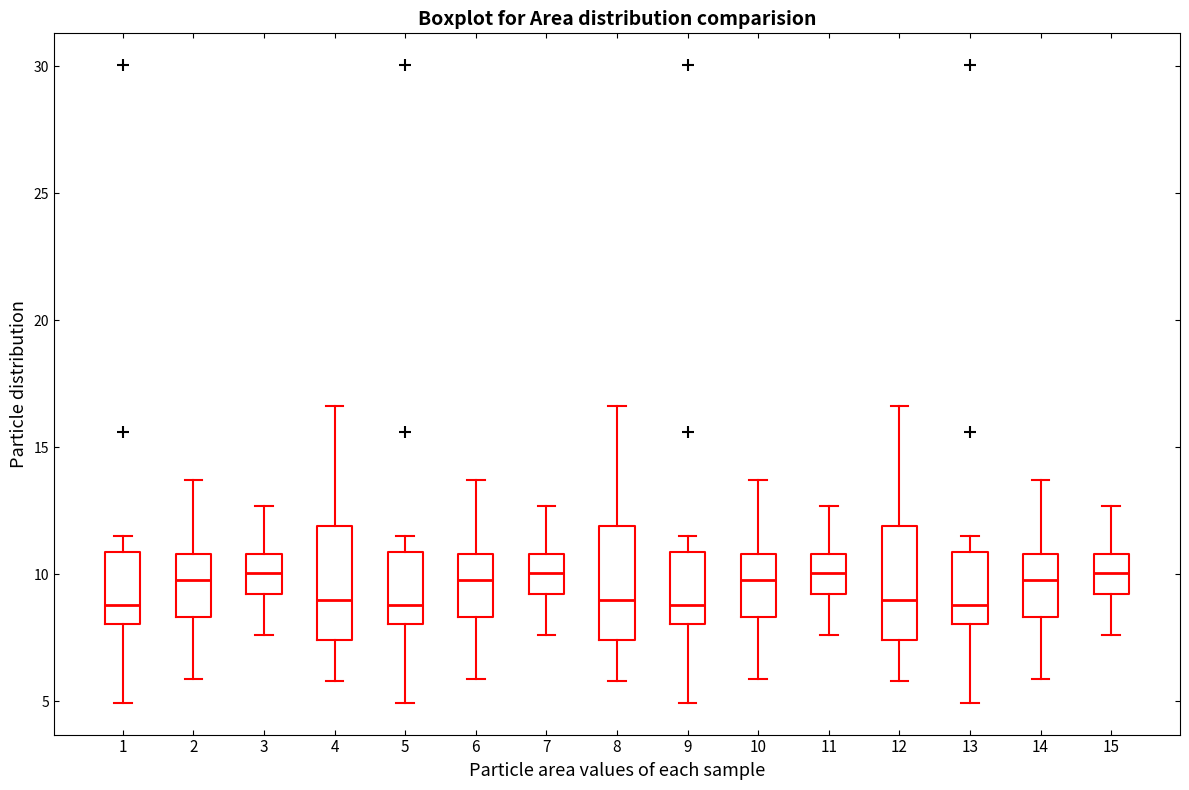

Reading left to right, transcribe this box plot: for each box, give where its median line is, the range the box spans, and where its two whiskers end, as read against the y-axis. The values are not printed on the chart, so give them approximately, as read against the axis.

1: median 9.0, box 8.0 to 11.0, whiskers 5.0 to 11.5
2: median 10.0, box 8.5 to 11.0, whiskers 6.0 to 13.5
3: median 10.0, box 9.0 to 11.0, whiskers 7.5 to 12.5
4: median 9.0, box 7.5 to 12.0, whiskers 6.0 to 16.5
5: median 9.0, box 8.0 to 11.0, whiskers 5.0 to 11.5
6: median 10.0, box 8.5 to 11.0, whiskers 6.0 to 13.5
7: median 10.0, box 9.0 to 11.0, whiskers 7.5 to 12.5
8: median 9.0, box 7.5 to 12.0, whiskers 6.0 to 16.5
9: median 9.0, box 8.0 to 11.0, whiskers 5.0 to 11.5
10: median 10.0, box 8.5 to 11.0, whiskers 6.0 to 13.5
11: median 10.0, box 9.0 to 11.0, whiskers 7.5 to 12.5
12: median 9.0, box 7.5 to 12.0, whiskers 6.0 to 16.5
13: median 9.0, box 8.0 to 11.0, whiskers 5.0 to 11.5
14: median 10.0, box 8.5 to 11.0, whiskers 6.0 to 13.5
15: median 10.0, box 9.0 to 11.0, whiskers 7.5 to 12.5